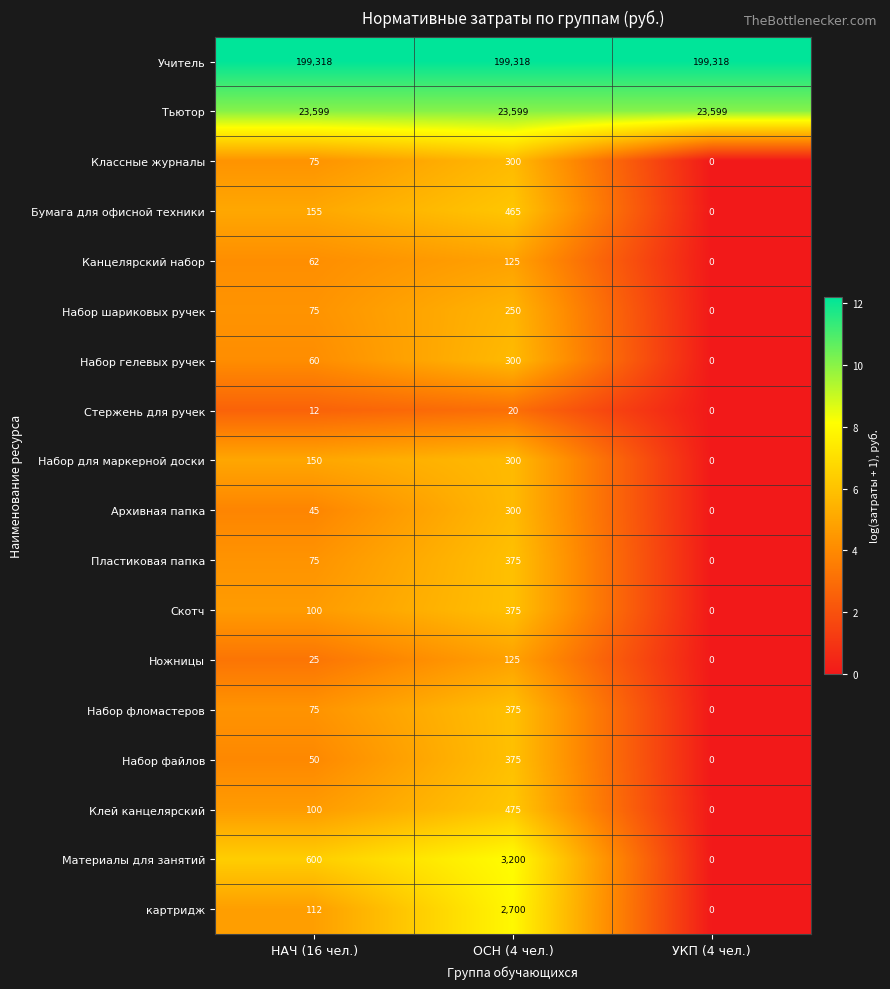

Is it true that Набор файлов equals -235 at УКП (4 чел.)?

False